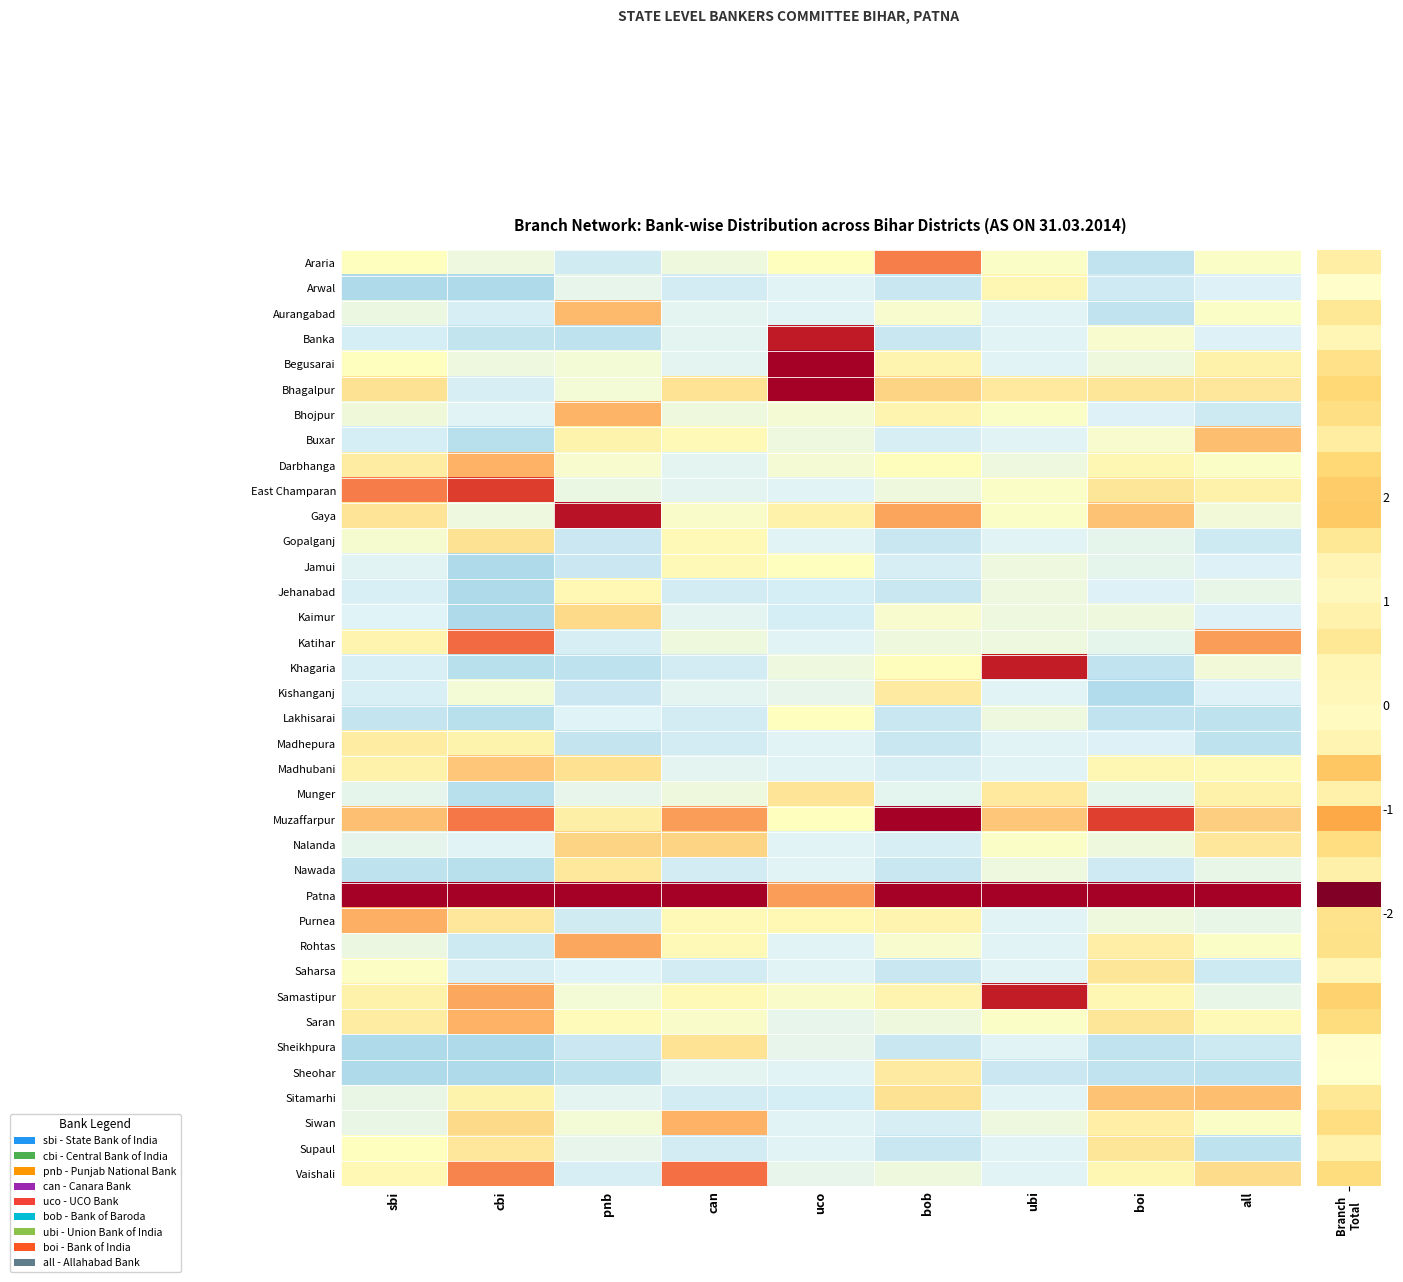

At how many categories does at least one series exceed 5?

3